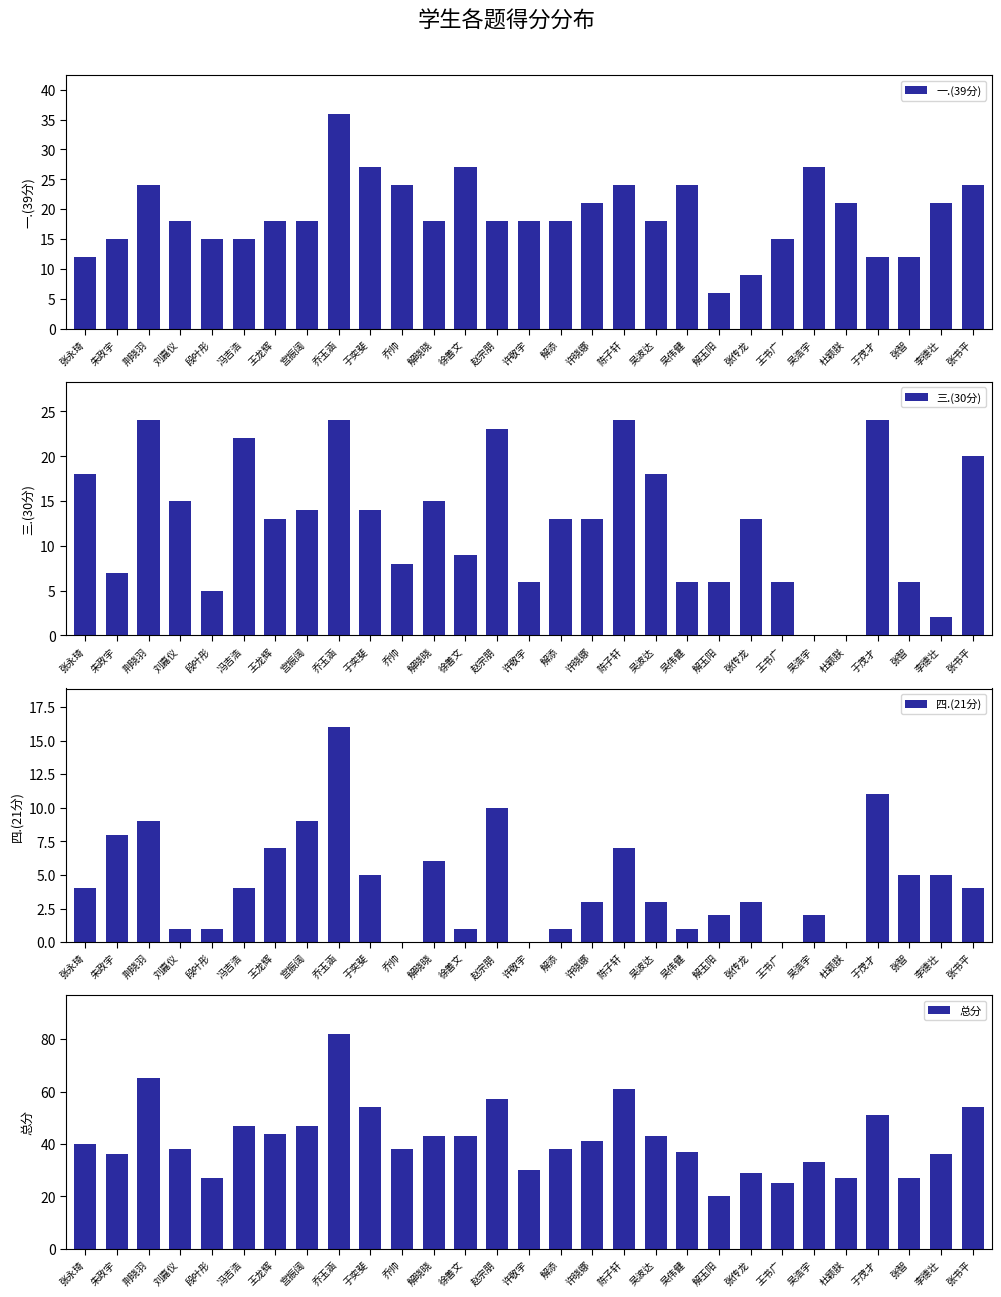

List the labels in order of 四.(21分) value, largest first.

乔玉涵, 于茂才, 赵宗朋, 荆晓羽, 宫振阔, 朱政宇, 王龙辉, 陈子轩, 解晓晓, 于奕斐, 张智, 李德壮, 张永琦, 冯吉浩, 张书平, 许晓娜, 吴波达, 张传龙, 解玉阳, 吴浩宇, 刘嘉仪, 段叶彤, 徐善文, 解添, 吴伟健, 乔帅, 许敬宇, 王书广, 杜颖朕